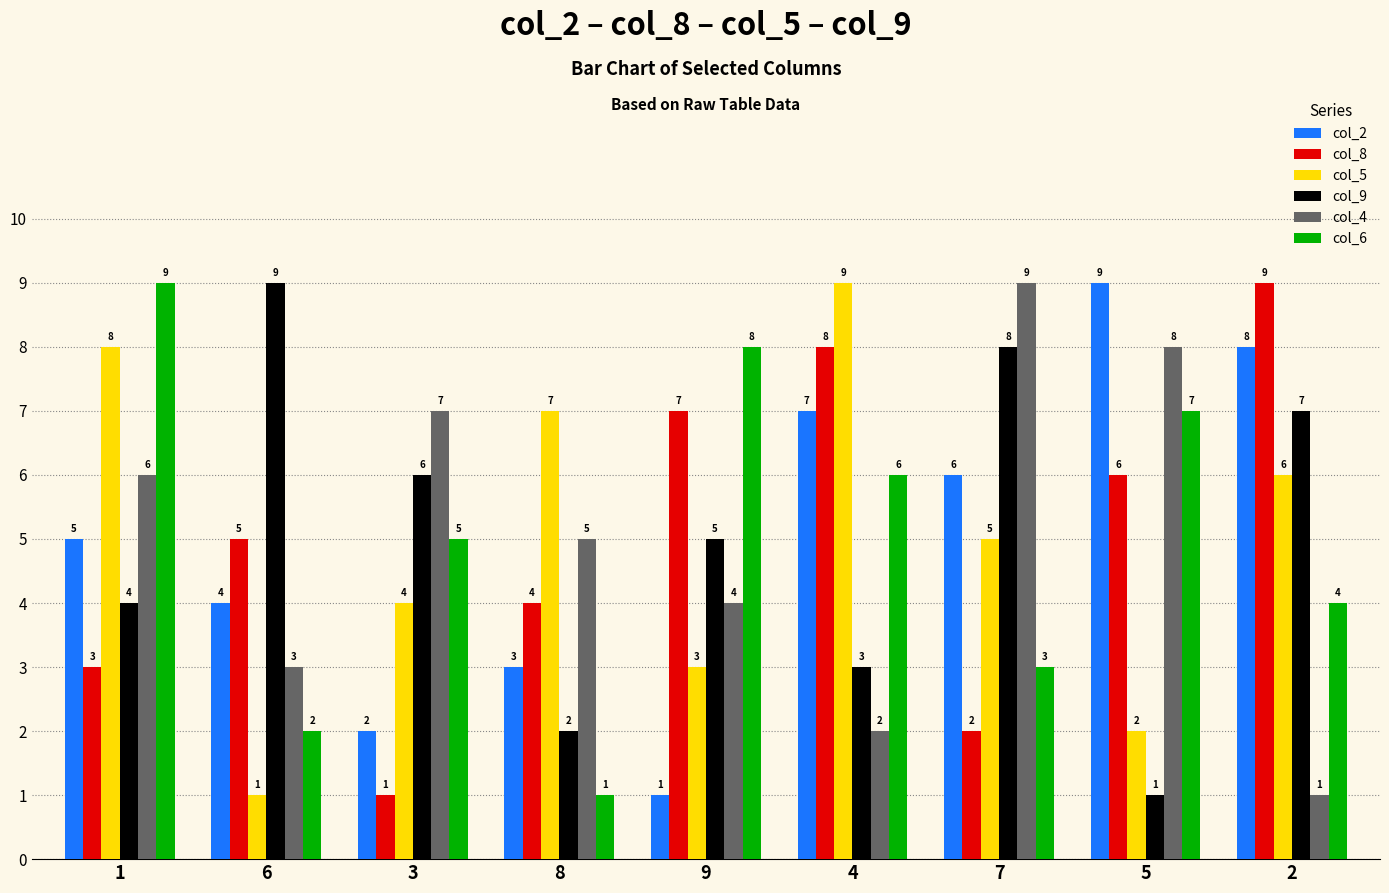

Which series changed the most between 7 and 2?

col_4